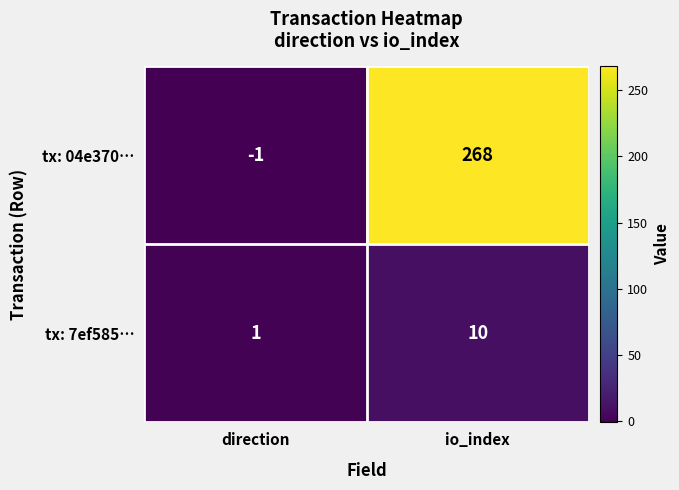

List the series in order of their peak value, lowest first.

tx: 7ef585…, tx: 04e370…